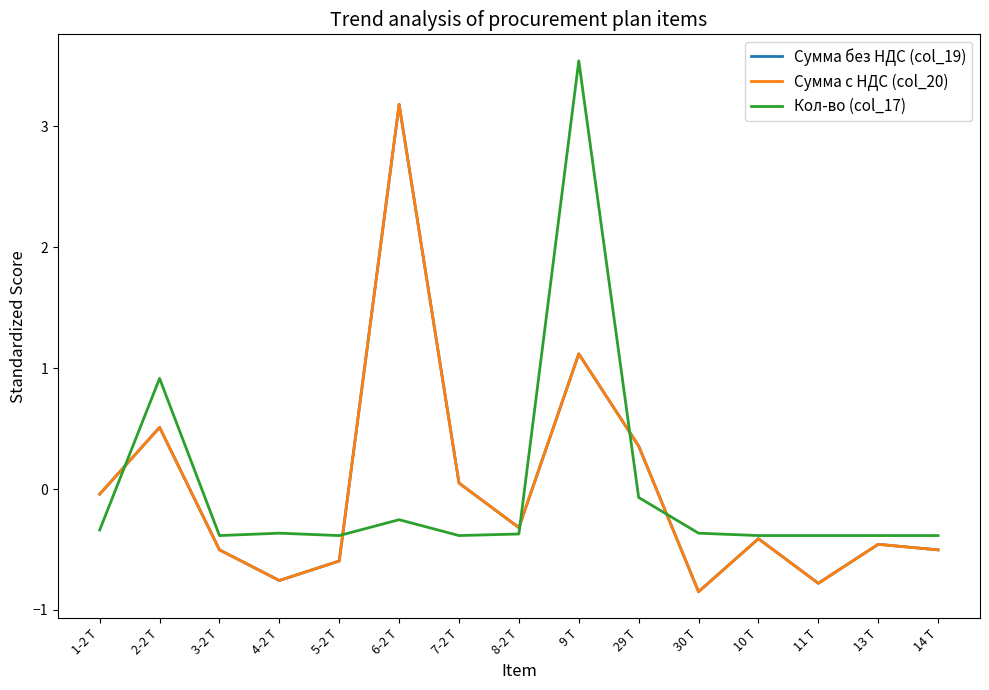

Reading left to right, extract all data points from this chart.

Сумма без НДС (col_19): 1-2 Т=-0.0	2-2 Т=0.5	3-2 Т=-0.5	4-2 Т=-0.8	5-2 Т=-0.6	6-2 Т=3.2	7-2 Т=0.0	8-2 Т=-0.3	9 Т=1.1	29 Т=0.4	30 Т=-0.8	10 Т=-0.4	11 Т=-0.8	13 Т=-0.5	14 Т=-0.5
Сумма с НДС (col_20): 1-2 Т=-0.0	2-2 Т=0.5	3-2 Т=-0.5	4-2 Т=-0.8	5-2 Т=-0.6	6-2 Т=3.2	7-2 Т=0.0	8-2 Т=-0.3	9 Т=1.1	29 Т=0.4	30 Т=-0.8	10 Т=-0.4	11 Т=-0.8	13 Т=-0.5	14 Т=-0.5
Кол-во (col_17): 1-2 Т=-0.3	2-2 Т=0.9	3-2 Т=-0.4	4-2 Т=-0.4	5-2 Т=-0.4	6-2 Т=-0.3	7-2 Т=-0.4	8-2 Т=-0.4	9 Т=3.5	29 Т=-0.1	30 Т=-0.4	10 Т=-0.4	11 Т=-0.4	13 Т=-0.4	14 Т=-0.4